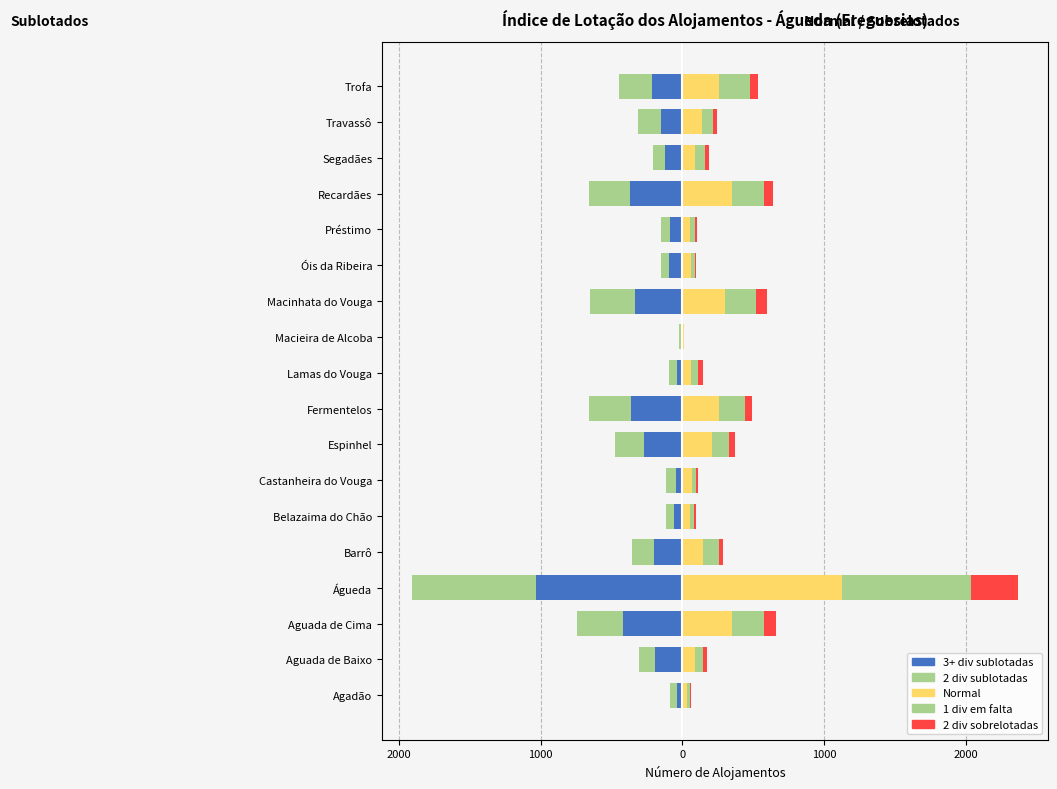

Rank the series at Lamas do Vouga from highest to lowest value.

Normal, 1 div em falta, 2 div sobrelotadas, 3+ div sublotadas, 2 div sublotadas